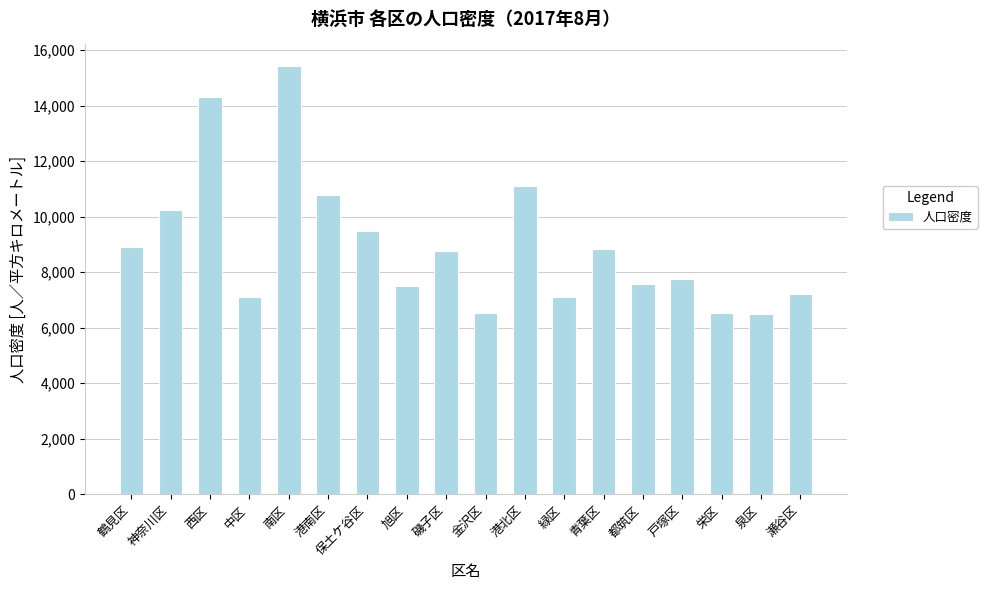

Which has a higher value, 港北区 or 鶴見区?

港北区